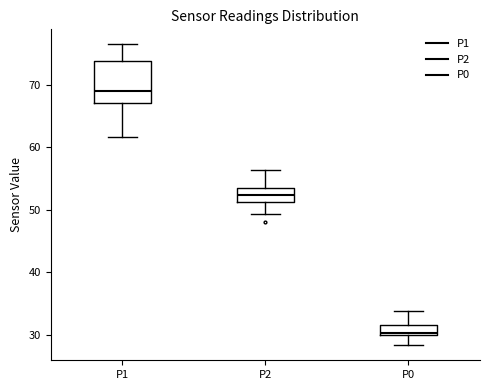

Where is the lower edge of the box for P2 on the y-axis? The values are not printed on the chart, so give them approximately, as read against the axis.

51